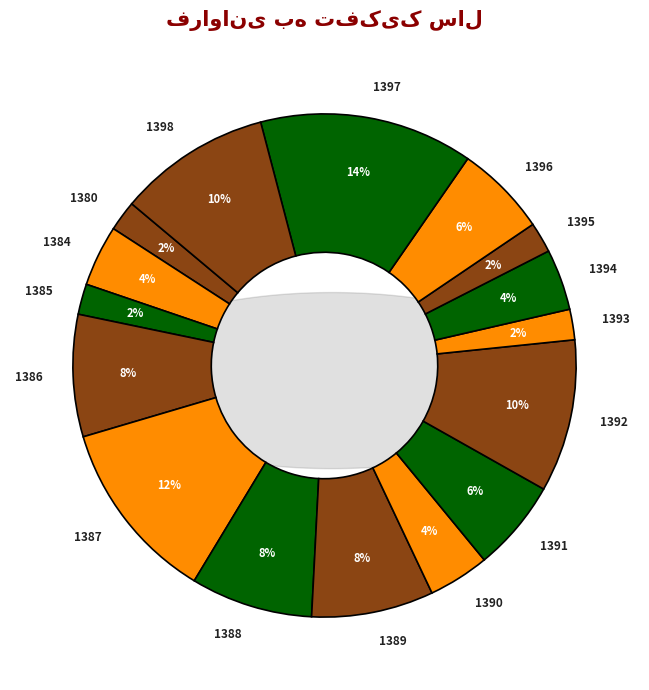

Which category has the biggest portion of the pie?

1397